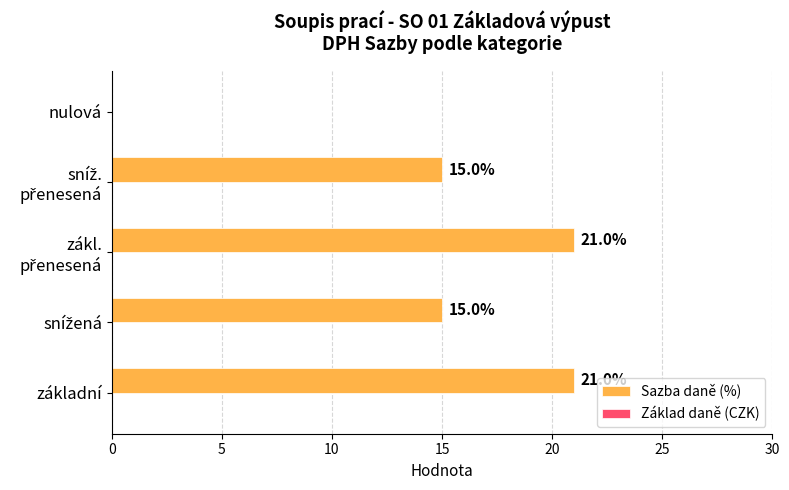

What is the greatest value displayed?

21